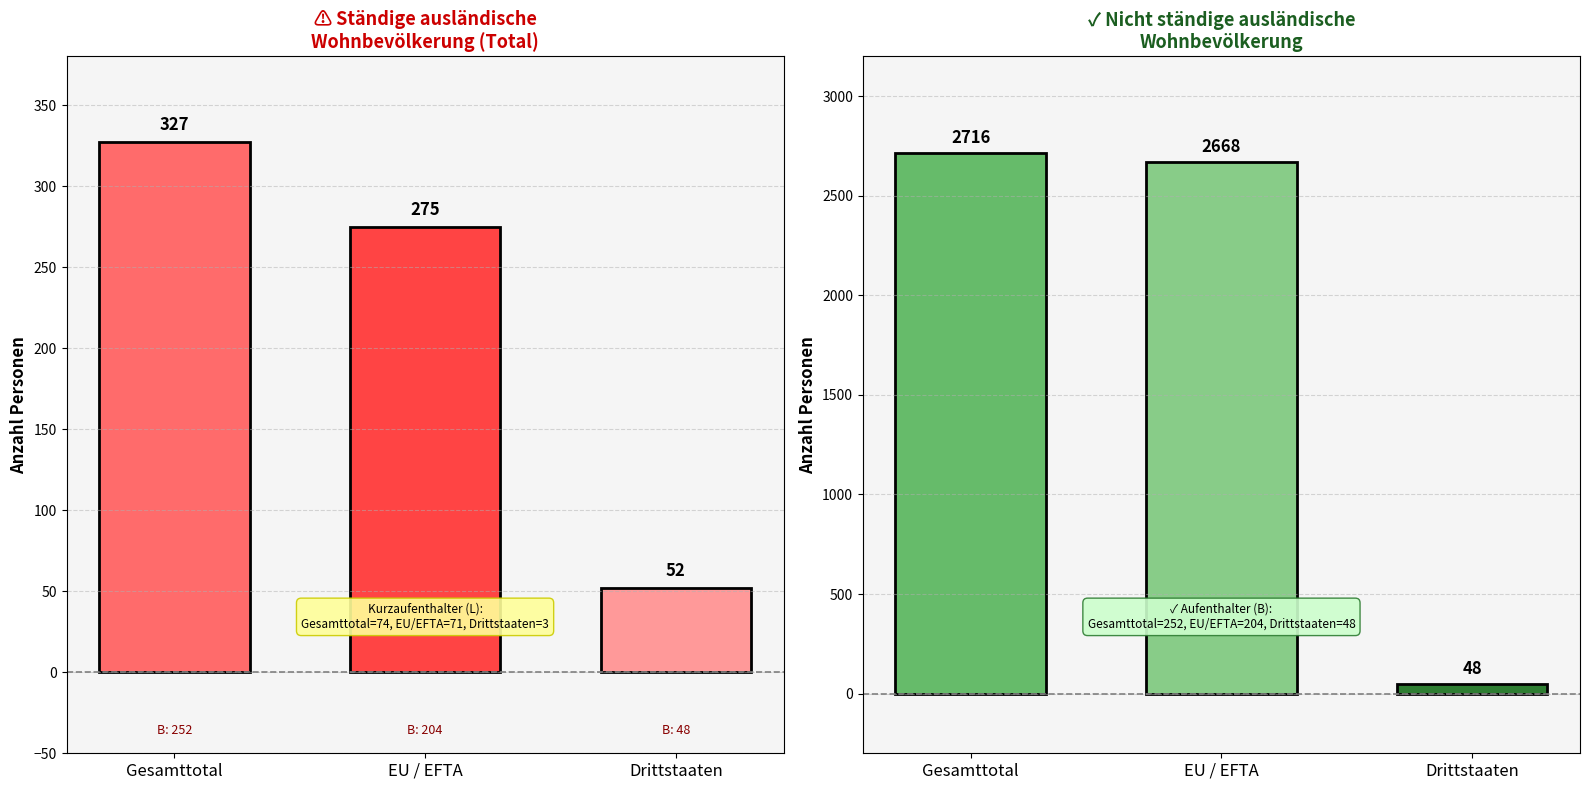

At how many categories does at least one series exceed 2042?

2